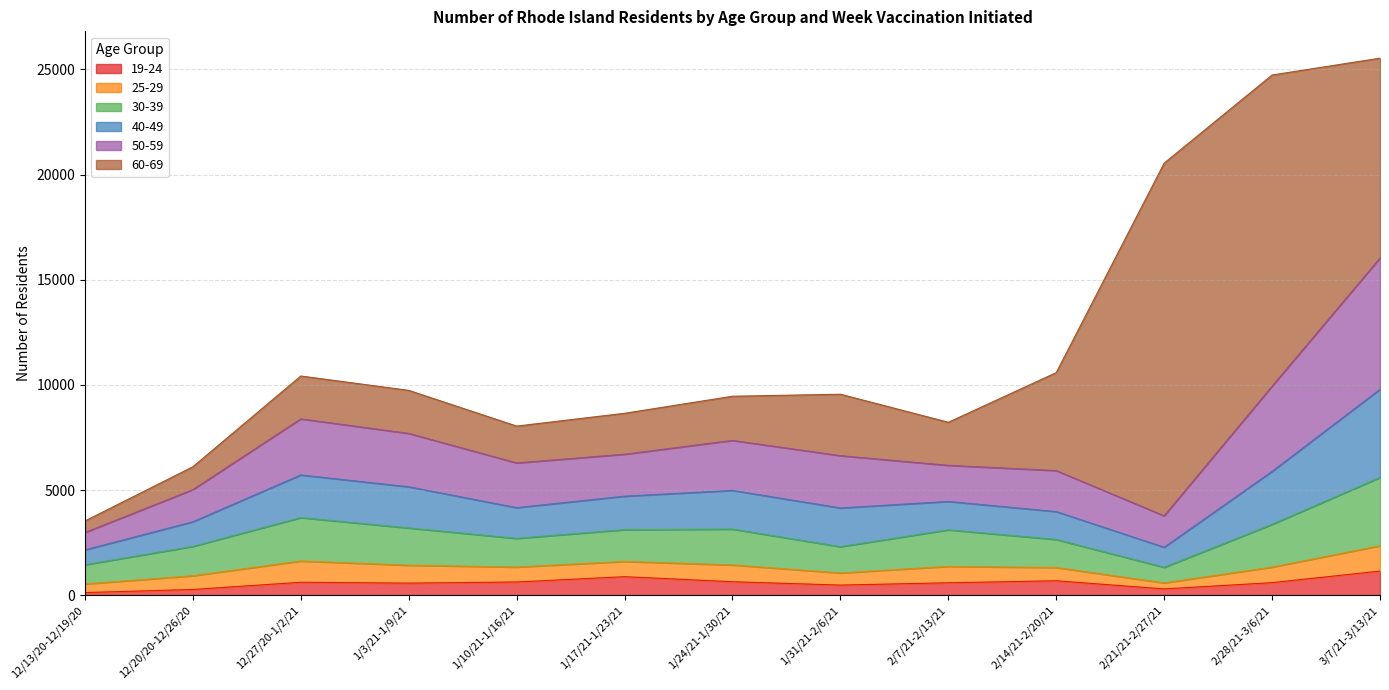

Rank the categories by 19-24 value from highest to lowest.

3/7/21-3/13/21, 1/17/21-1/23/21, 2/14/21-2/20/21, 1/24/21-1/30/21, 1/10/21-1/16/21, 12/27/20-1/2/21, 2/28/21-3/6/21, 2/7/21-2/13/21, 1/3/21-1/9/21, 1/31/21-2/6/21, 2/21/21-2/27/21, 12/20/20-12/26/20, 12/13/20-12/19/20